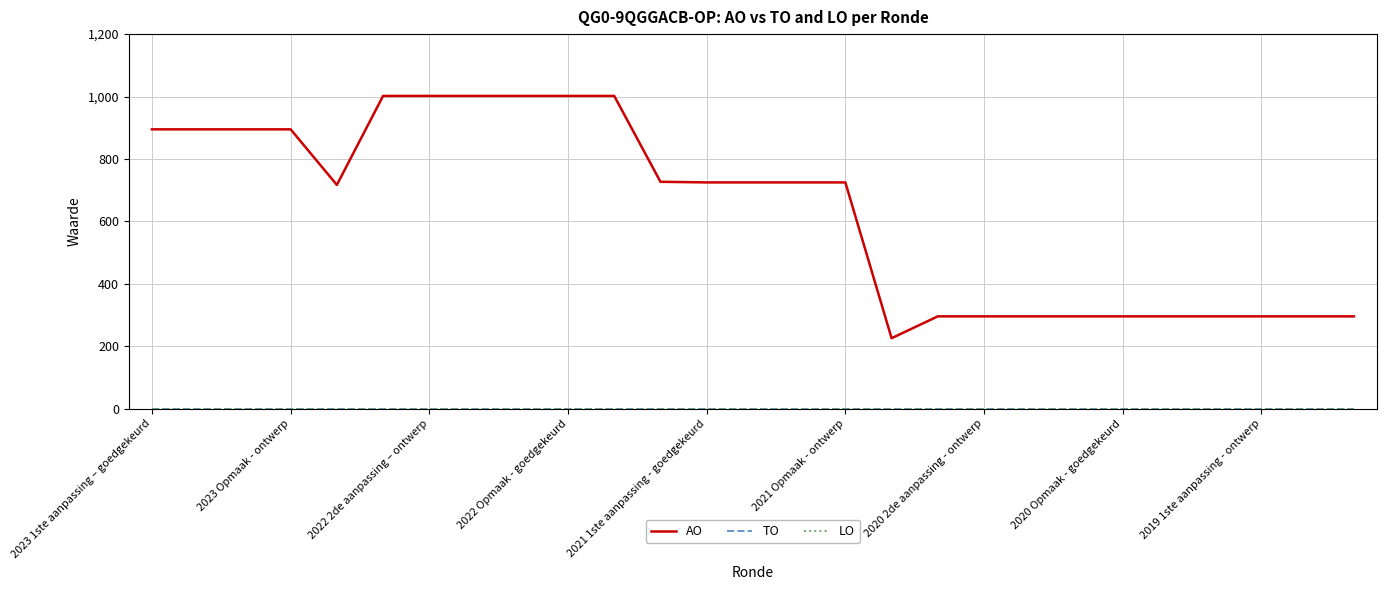

List the labels in order of LO value, largest first.

2023 1ste aanpassing – goedgekeurd, 2023 Opmaak - ontwerp, 2022 2de aanpassing – ontwerp, 2022 Opmaak - goedgekeurd, 2021 1ste aanpassing - goedgekeurd, 2021 Opmaak - ontwerp, 2020 2de aanpassing - ontwerp, 2020 Opmaak - goedgekeurd, 2019 1ste aanpassing - ontwerp, 9, 10, 11, 12, 13, 14, 15, 16, 17, 18, 19, 20, 21, 22, 23, 24, 25, 26